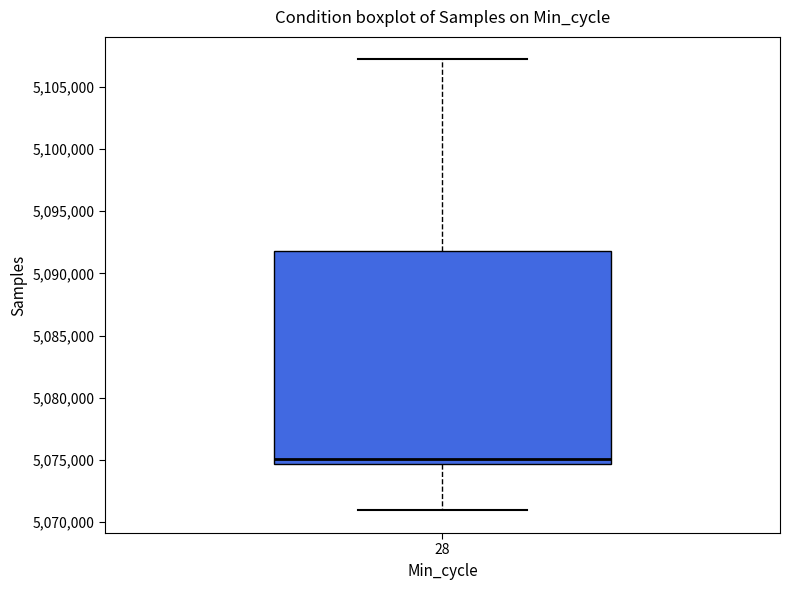

Where is the upper edge of the box at x = 28 on the y-axis? The values are not printed on the chart, so give them approximately, as read against the axis.

5092000